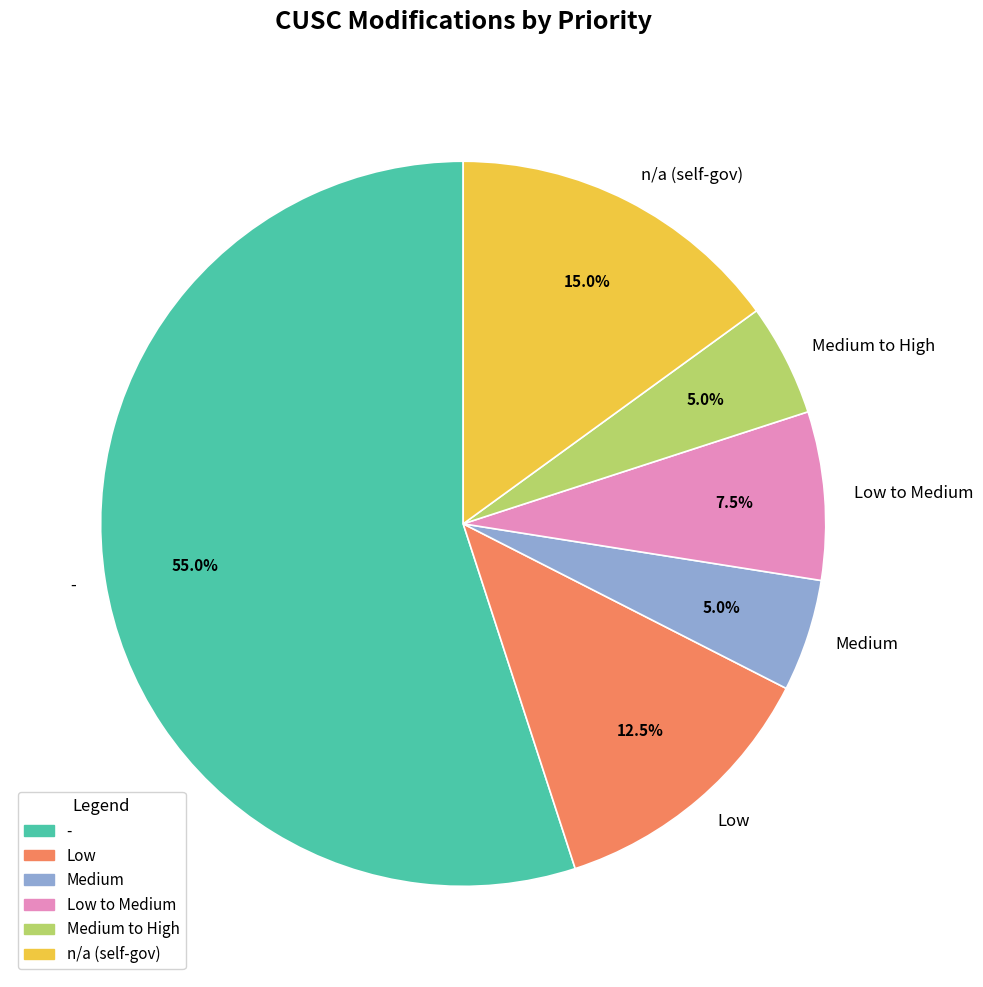

How many slices are in this pie chart?

6